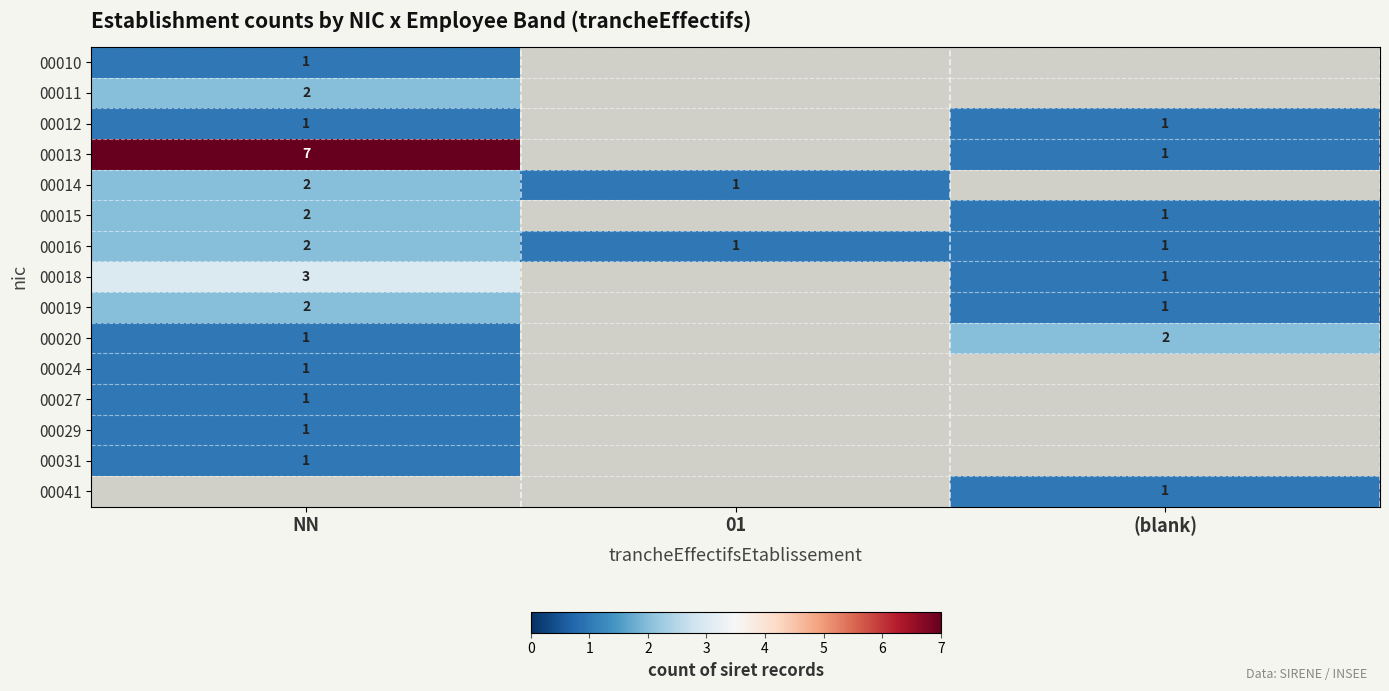

Is it true that 00014 equals 1 at NN?

False